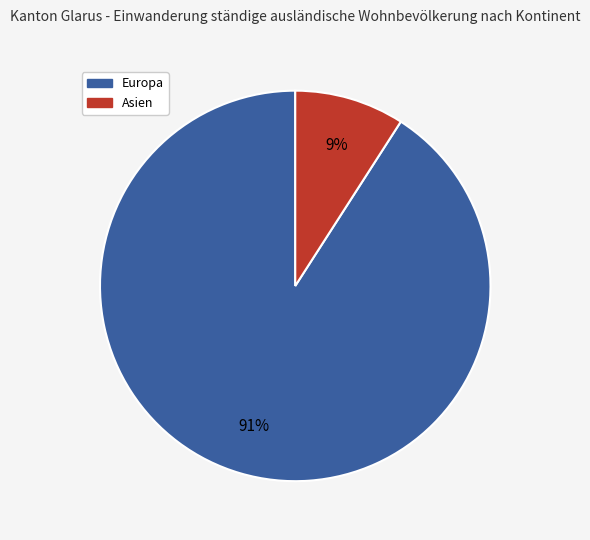

To the nearest percent, what is the difference between the largest and smallest slice percentages?

82%